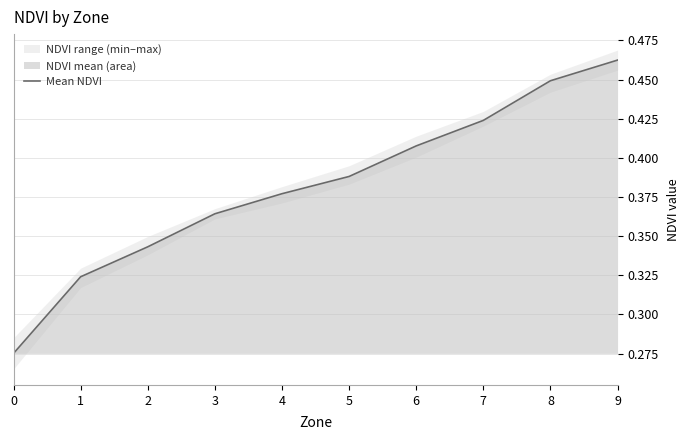

Rank the categories by value from lowest to highest.

0, 1, 2, 3, 4, 5, 6, 7, 8, 9